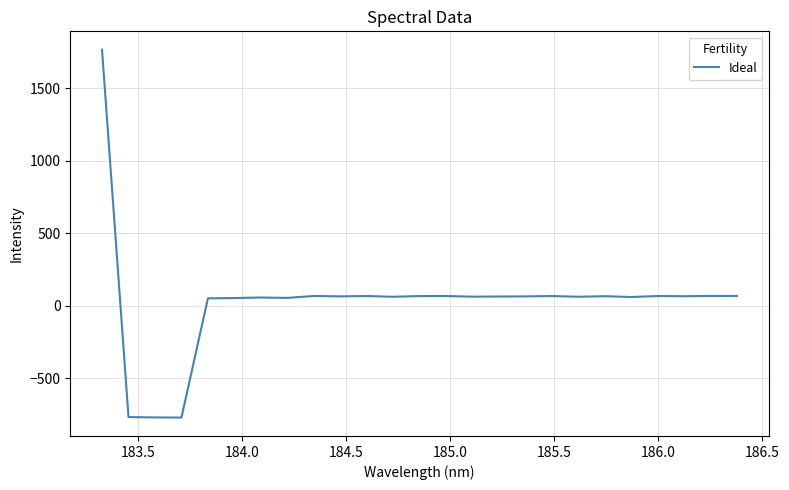

Is this an area chart (filled region under the line)?

No